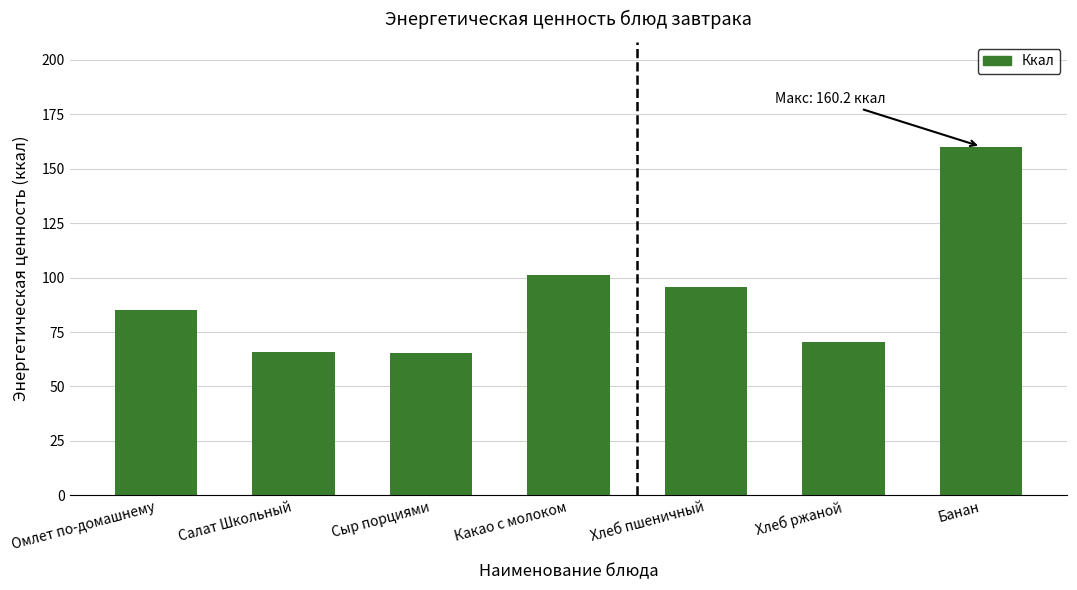

What is the label of the 2nd bar from the right?

Хлеб ржаной